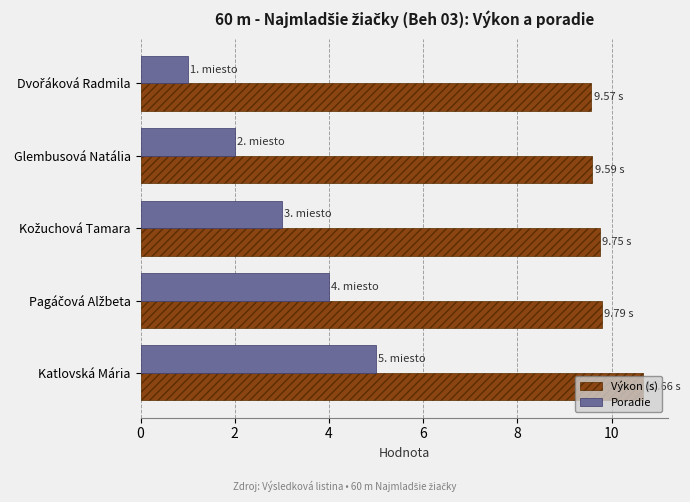

List the series in order of their overall mean, highest first.

Výkon (s), Poradie